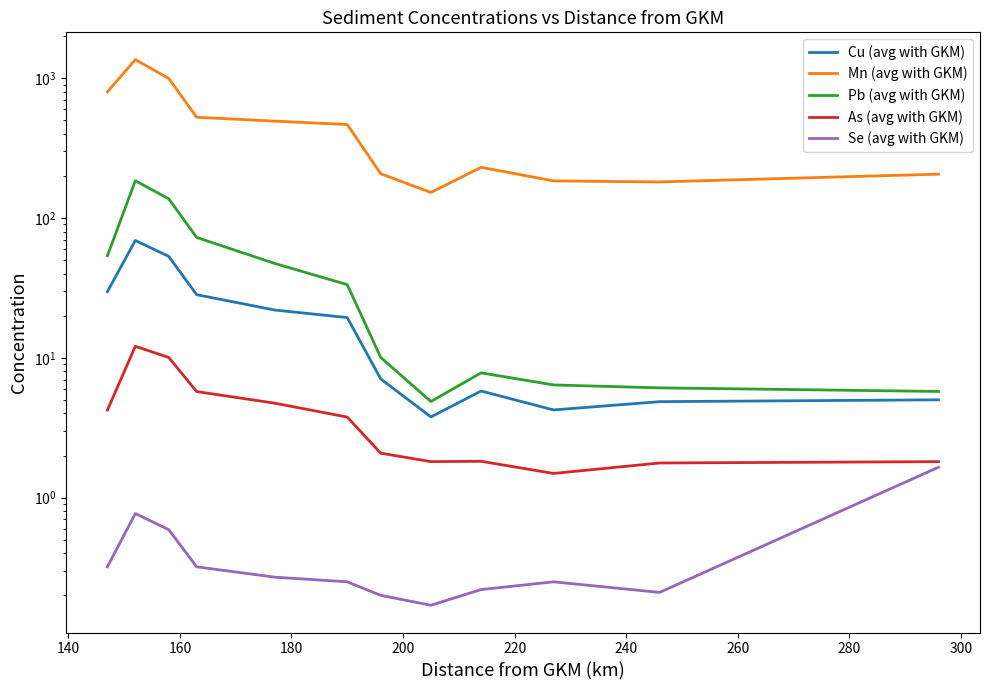

What are all the series names shown in the legend?

Cu (avg with GKM), Mn (avg with GKM), Pb (avg with GKM), As (avg with GKM), Se (avg with GKM)